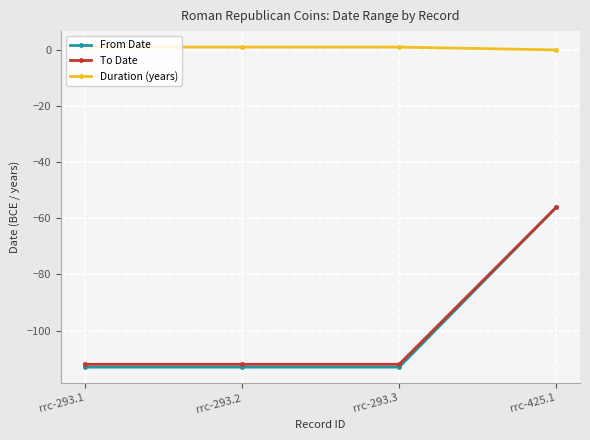

Count the number of data series in this chart.

3